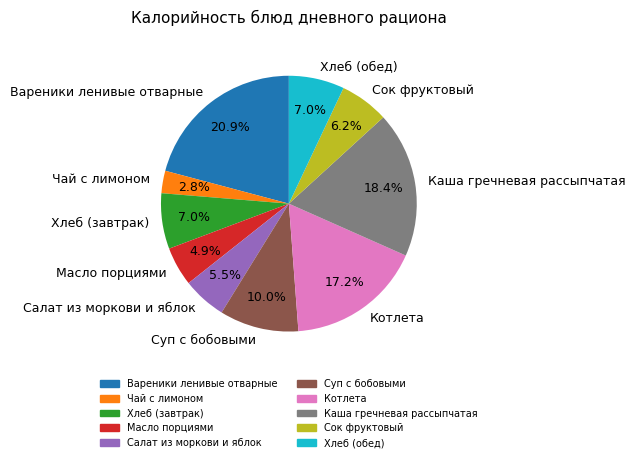

Is it true that Каша гречневая рассыпчатая is 18% of the pie?

True